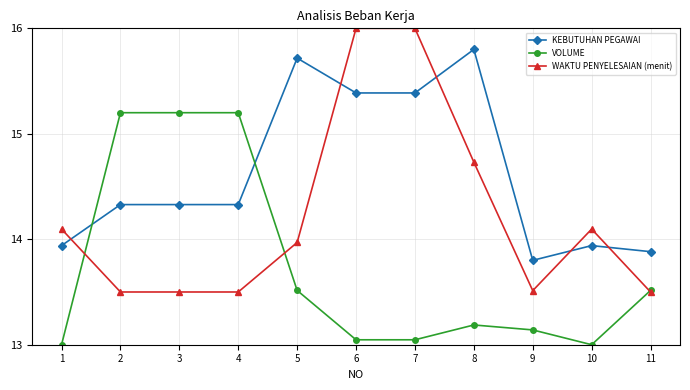

Is it true that WAKTU PENYELESAIAN (menit) equals 21.4 at 6?

False